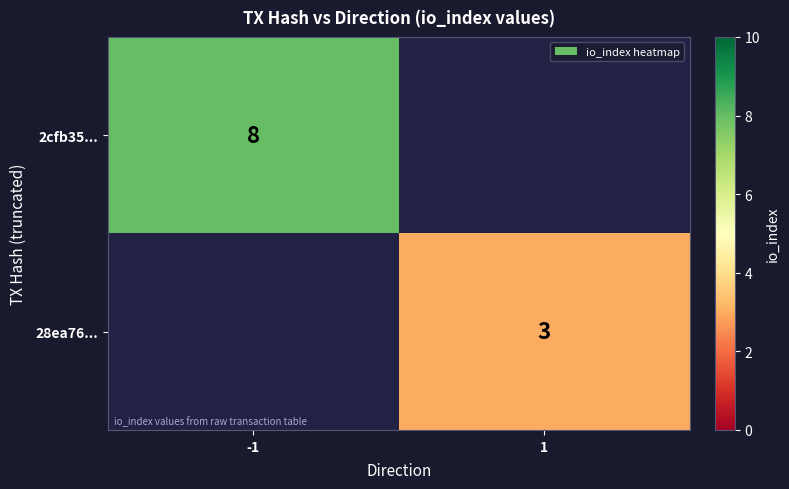

The 28ea76... series shows 3 at 1. True or false?

True